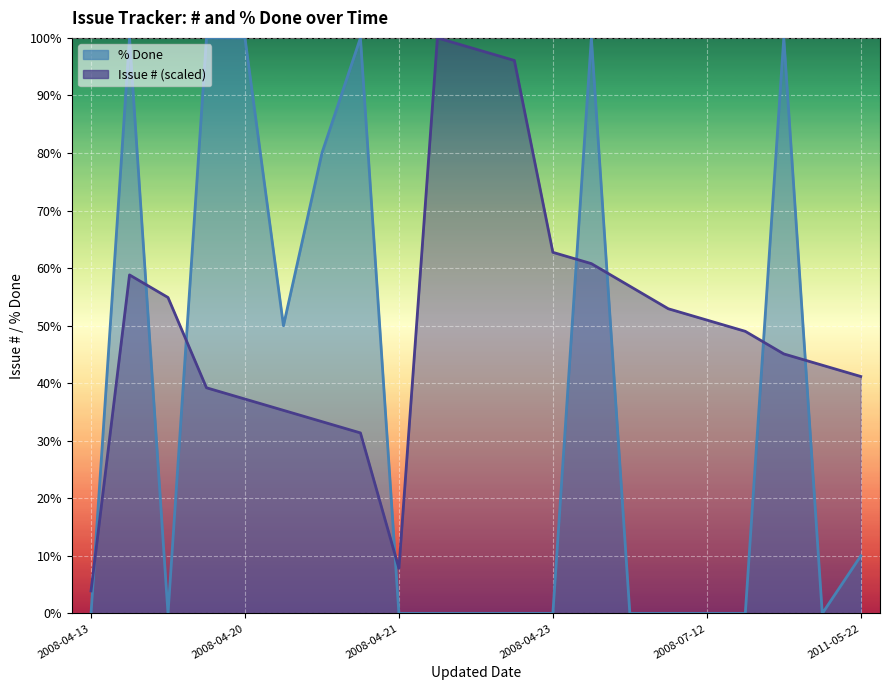

At 15, list the series in order from smallest to largest.

% Done, Issue # (scaled)